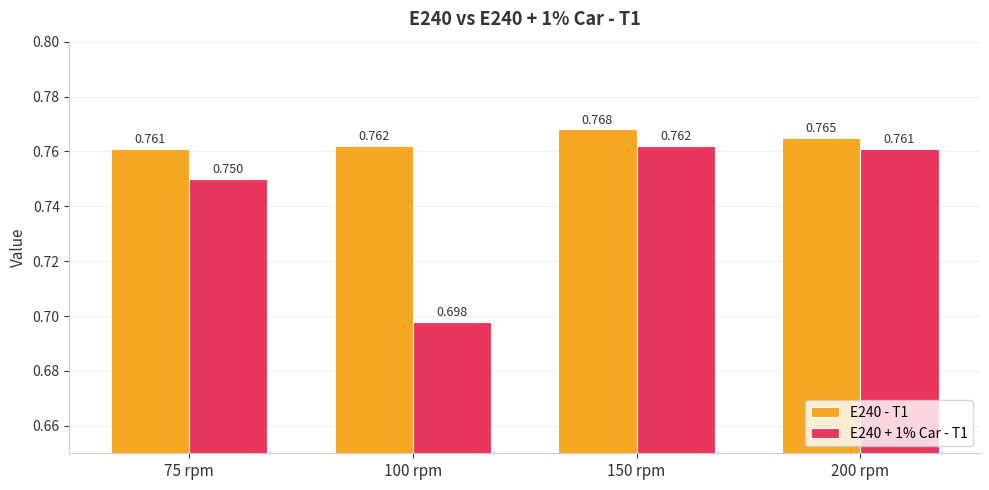

At 150 rpm, list the series in order from largest to smallest.

E240 - T1, E240 + 1% Car - T1